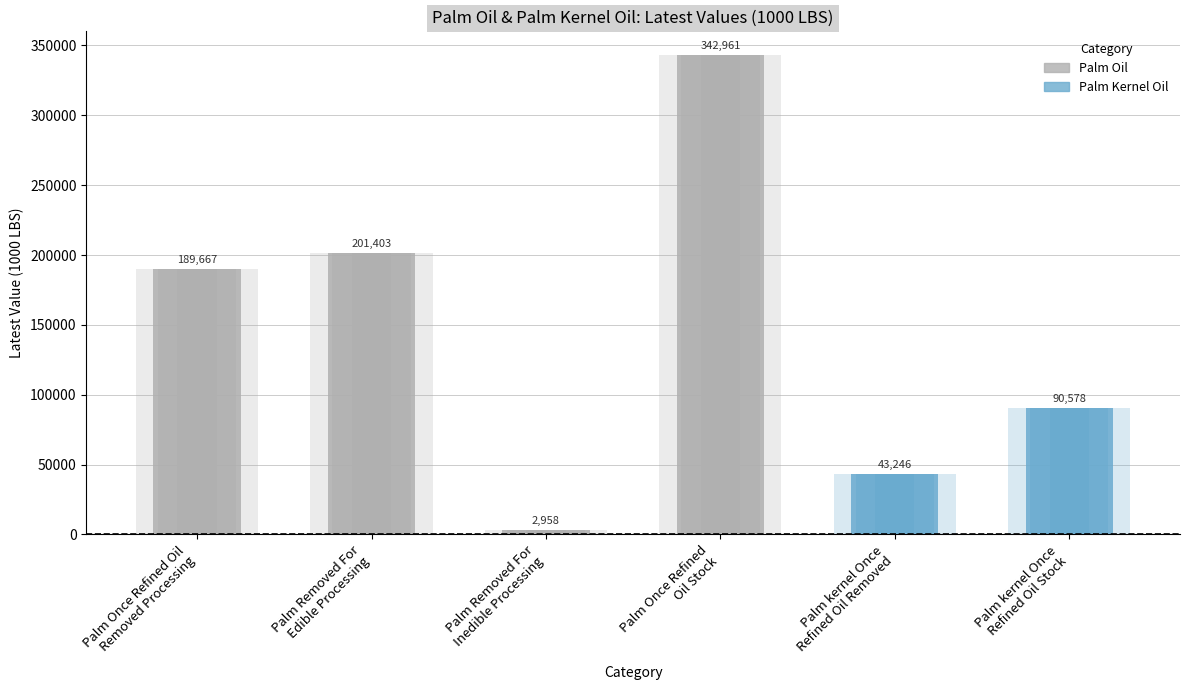

The value at Palm Removed For
Edible Processing is 347105. True or false?

False